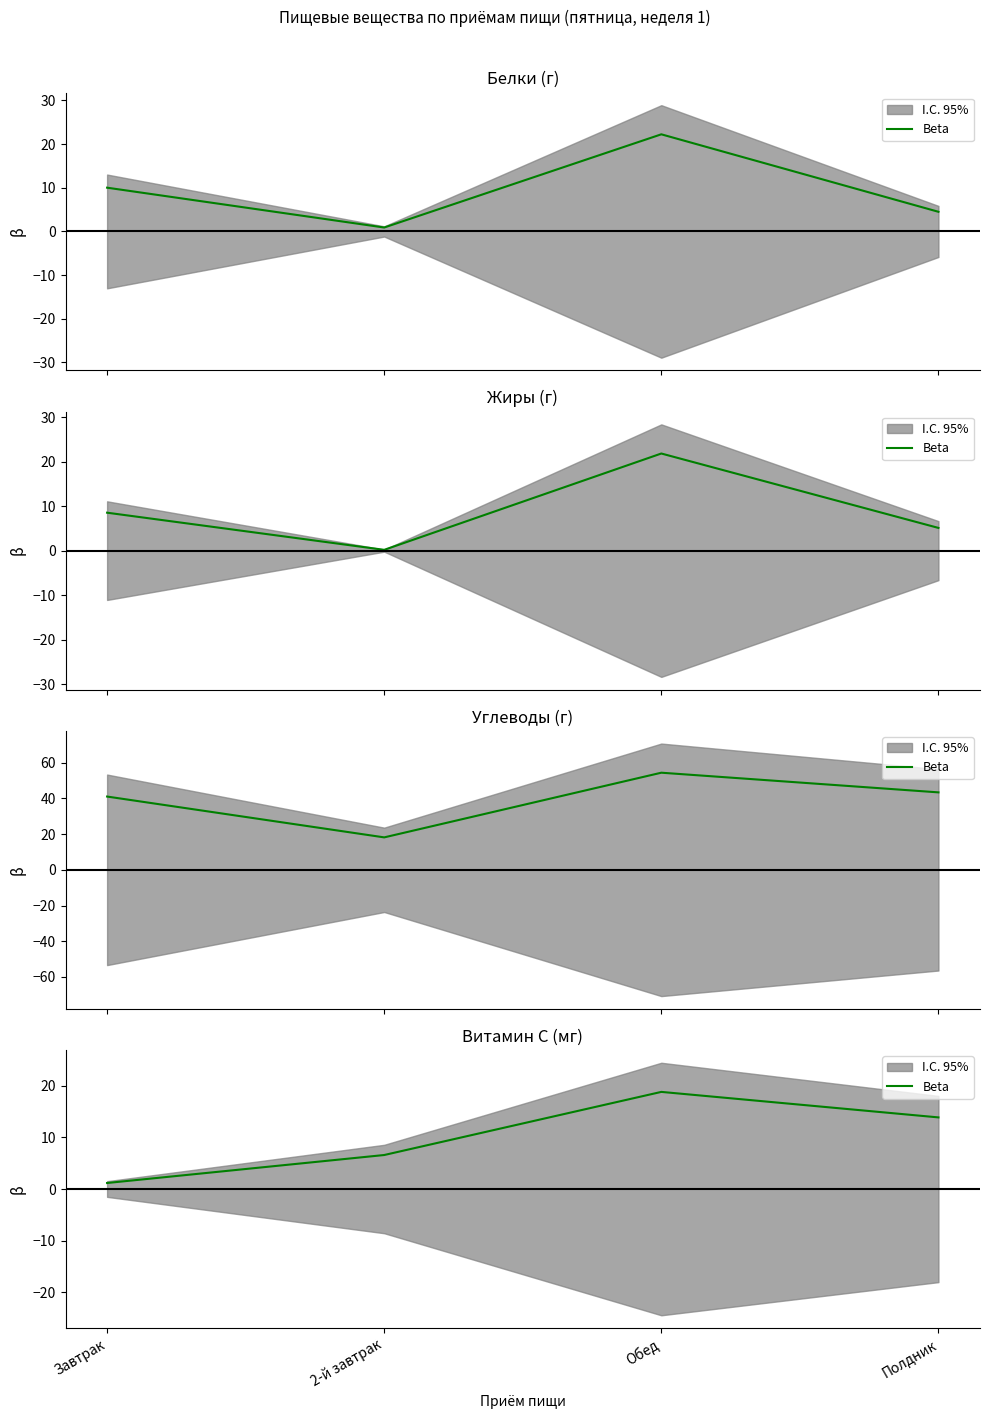

What is the average value?

10.1